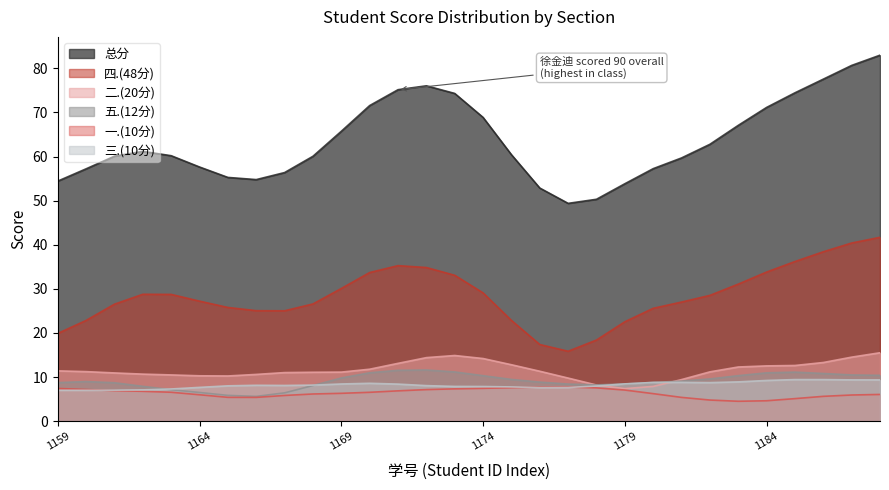

Which series has the largest range (max minus min)?

总分